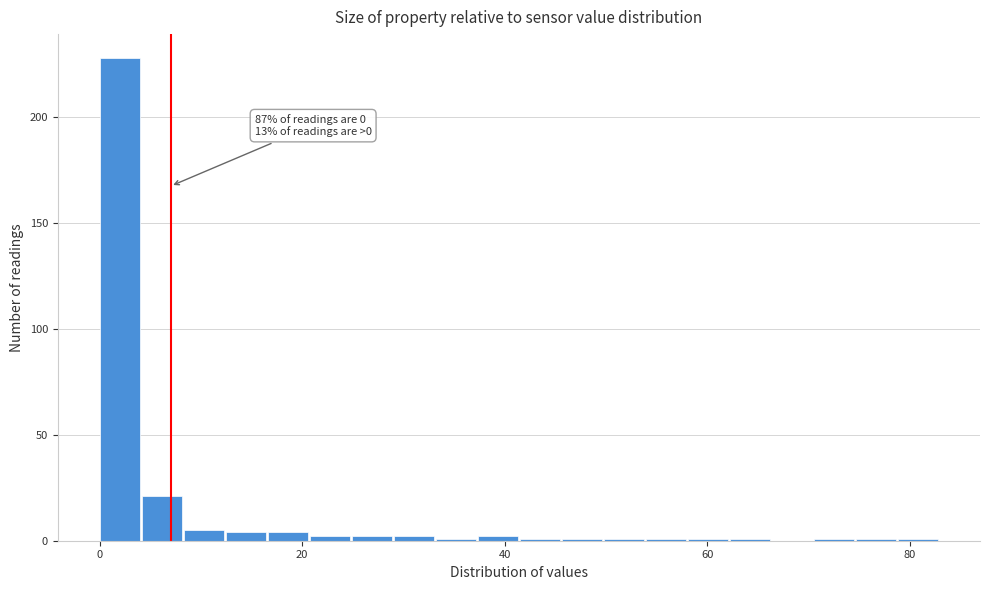

Read against the x-axis, roughly where is the centre of the tallest bar?

2